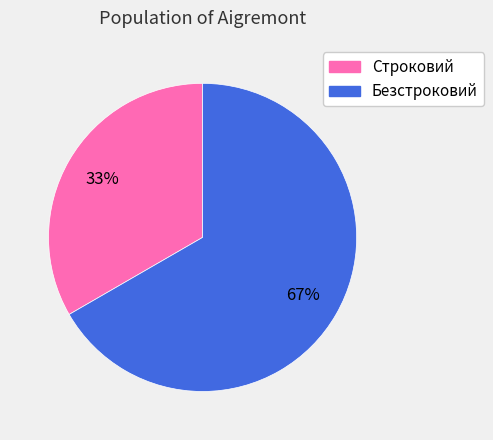

Combined, do Строковий and Безстроковий account for over 50%?

Yes